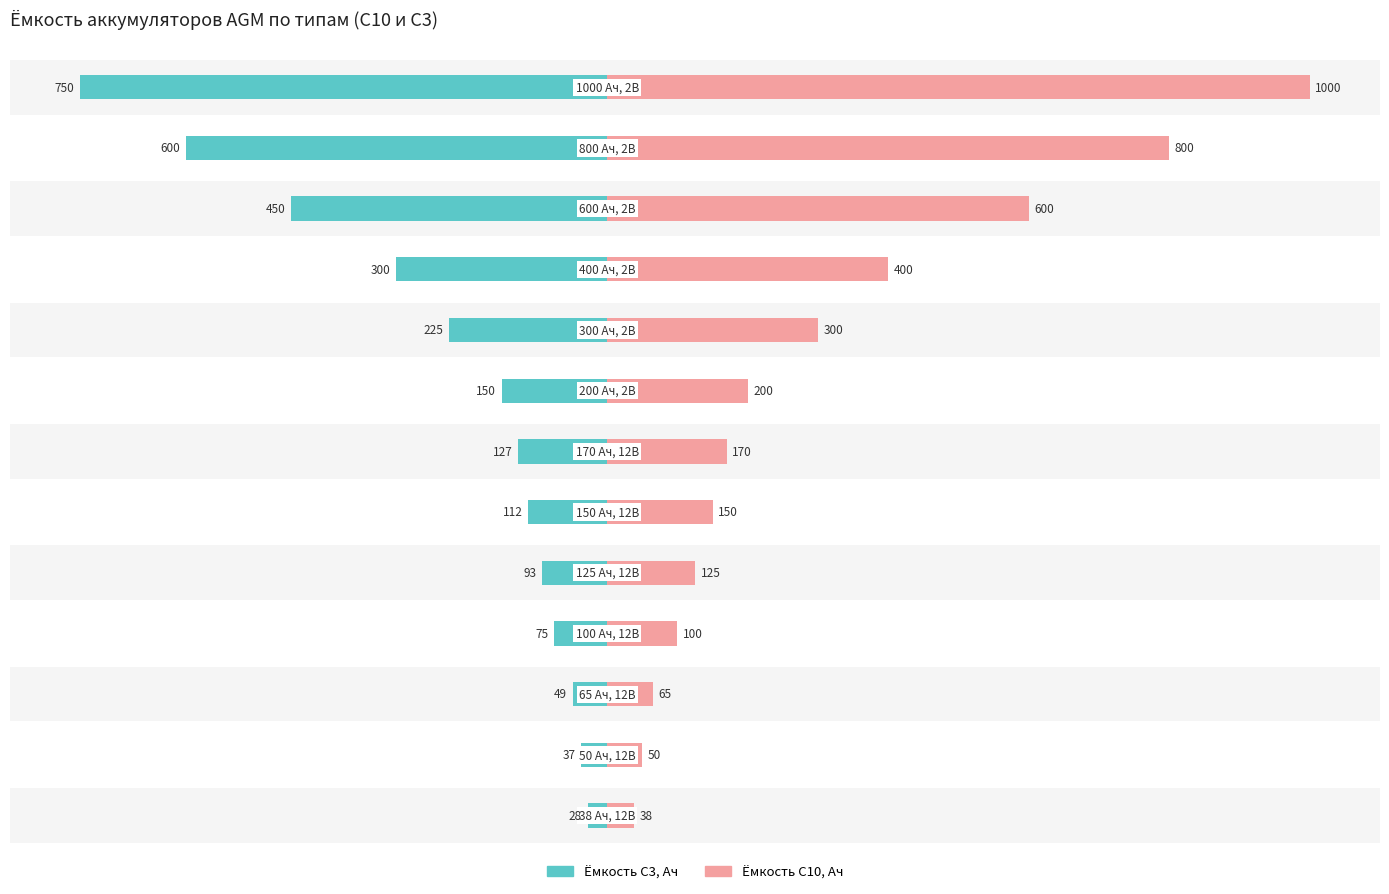

What position from the right is 750?

6